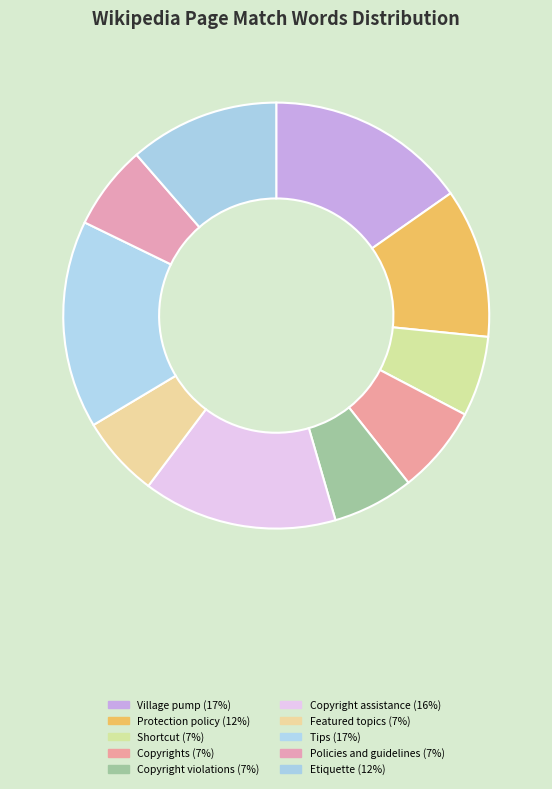

To the nearest percent, what is the average slice percentage?

10%